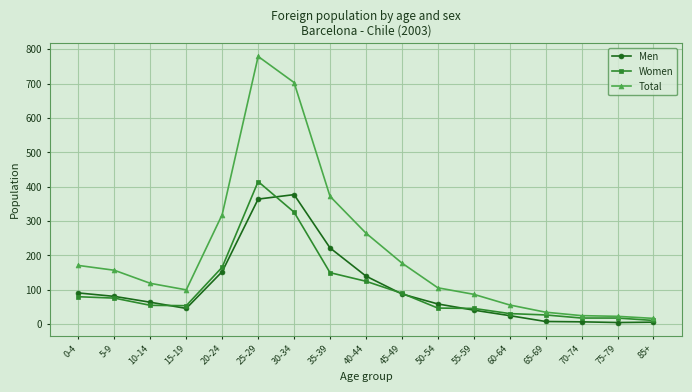

What is the total value across all series at 40-44?

530